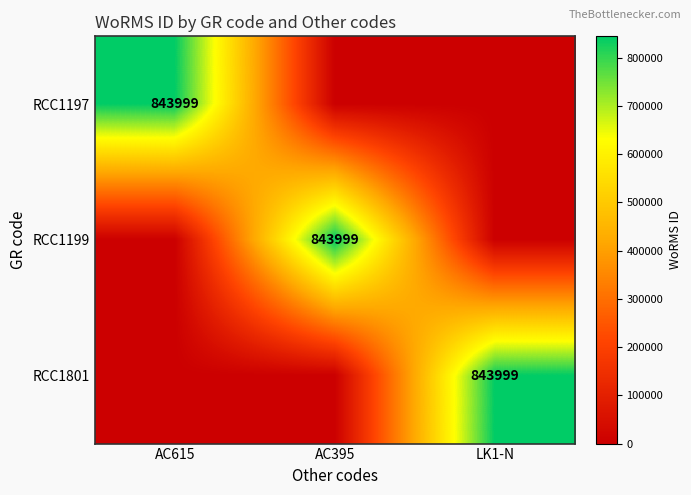

The RCC1199 series shows 1509948 at AC395. True or false?

False